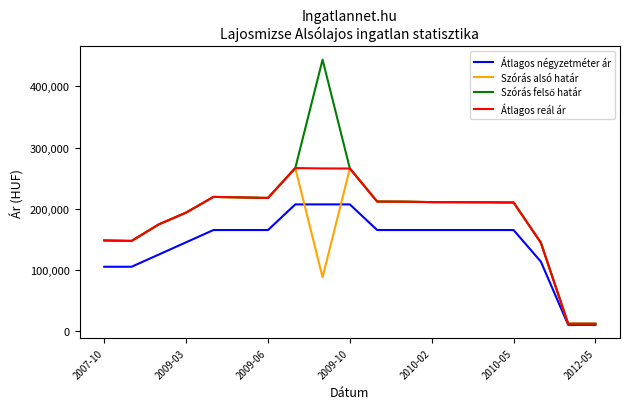

What is the maximum value shown in the chart?

443701